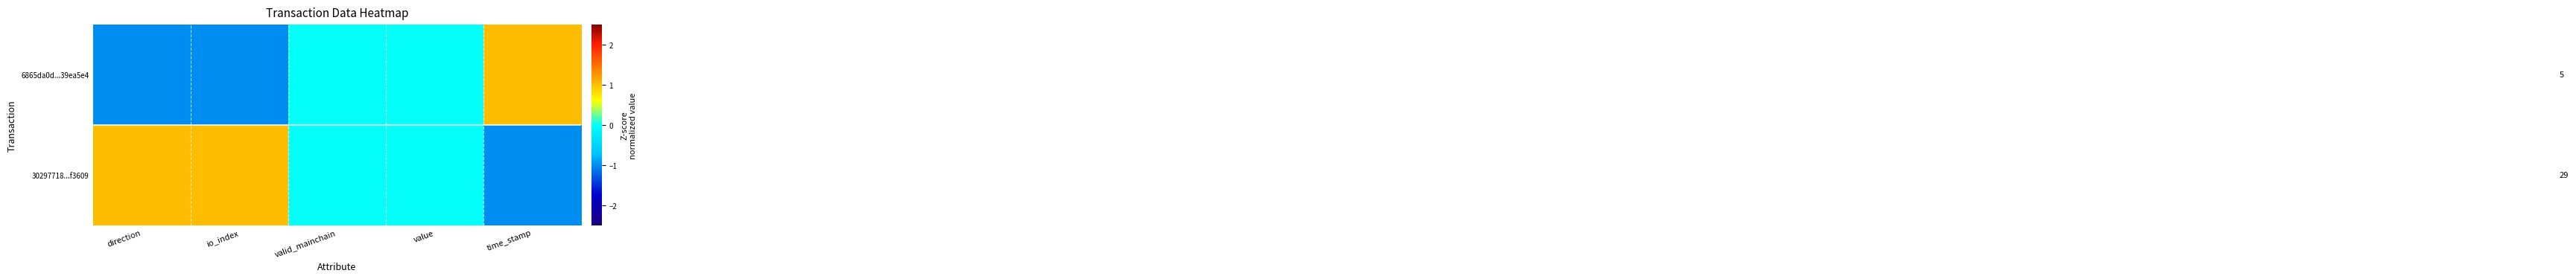

List the series in order of their peak value, lowest first.

6865da0d...39ea5e4, 30297718...f3609